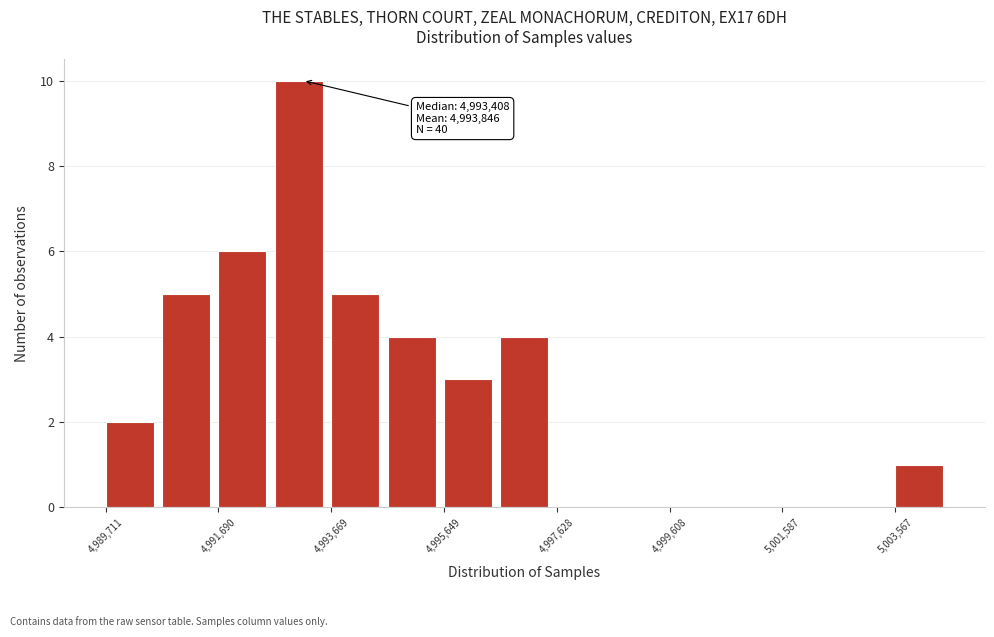

Which range on the x-axis has the tallest bar?

4992600 to 4993600